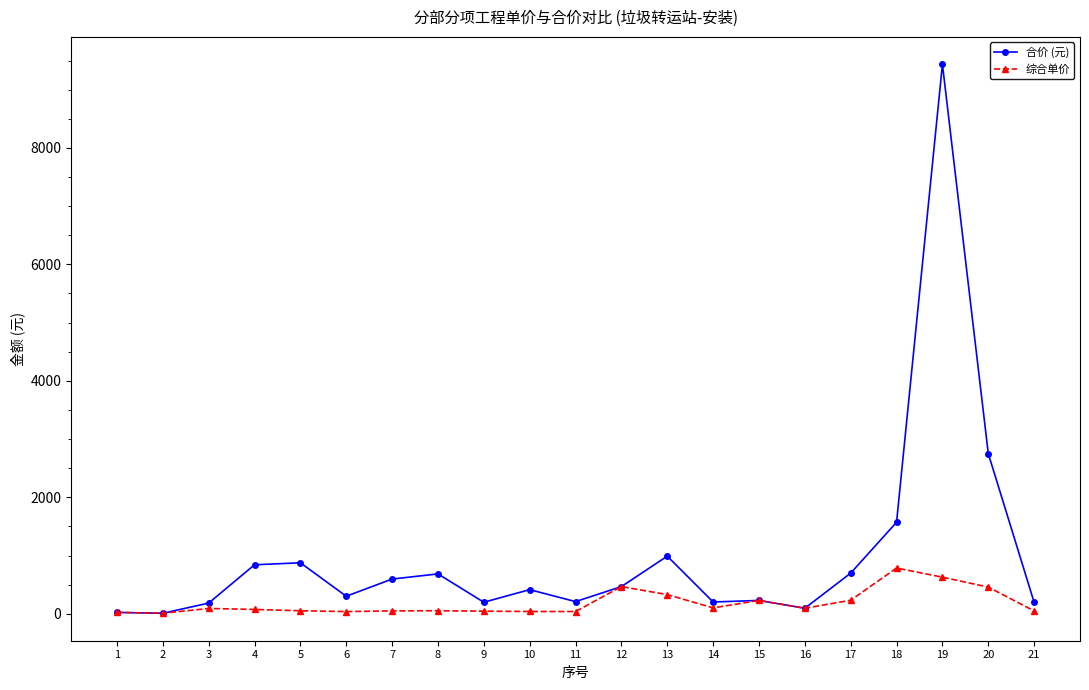

What is the minimum value for 合价 (元)?

9.2